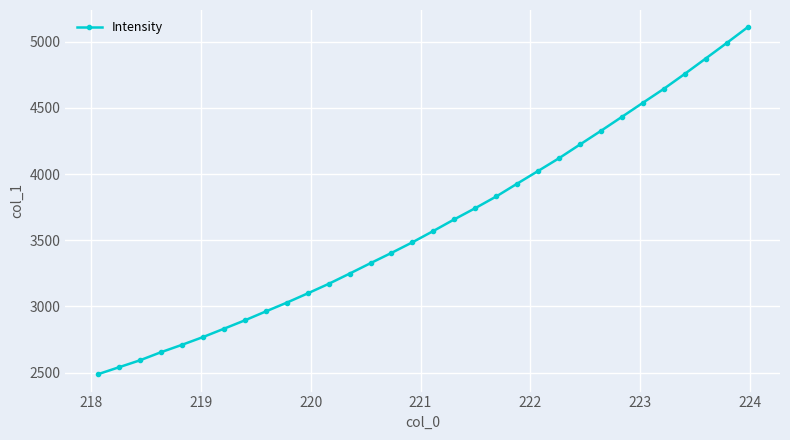

What is the difference between the maximum and minimum values?

2621.3